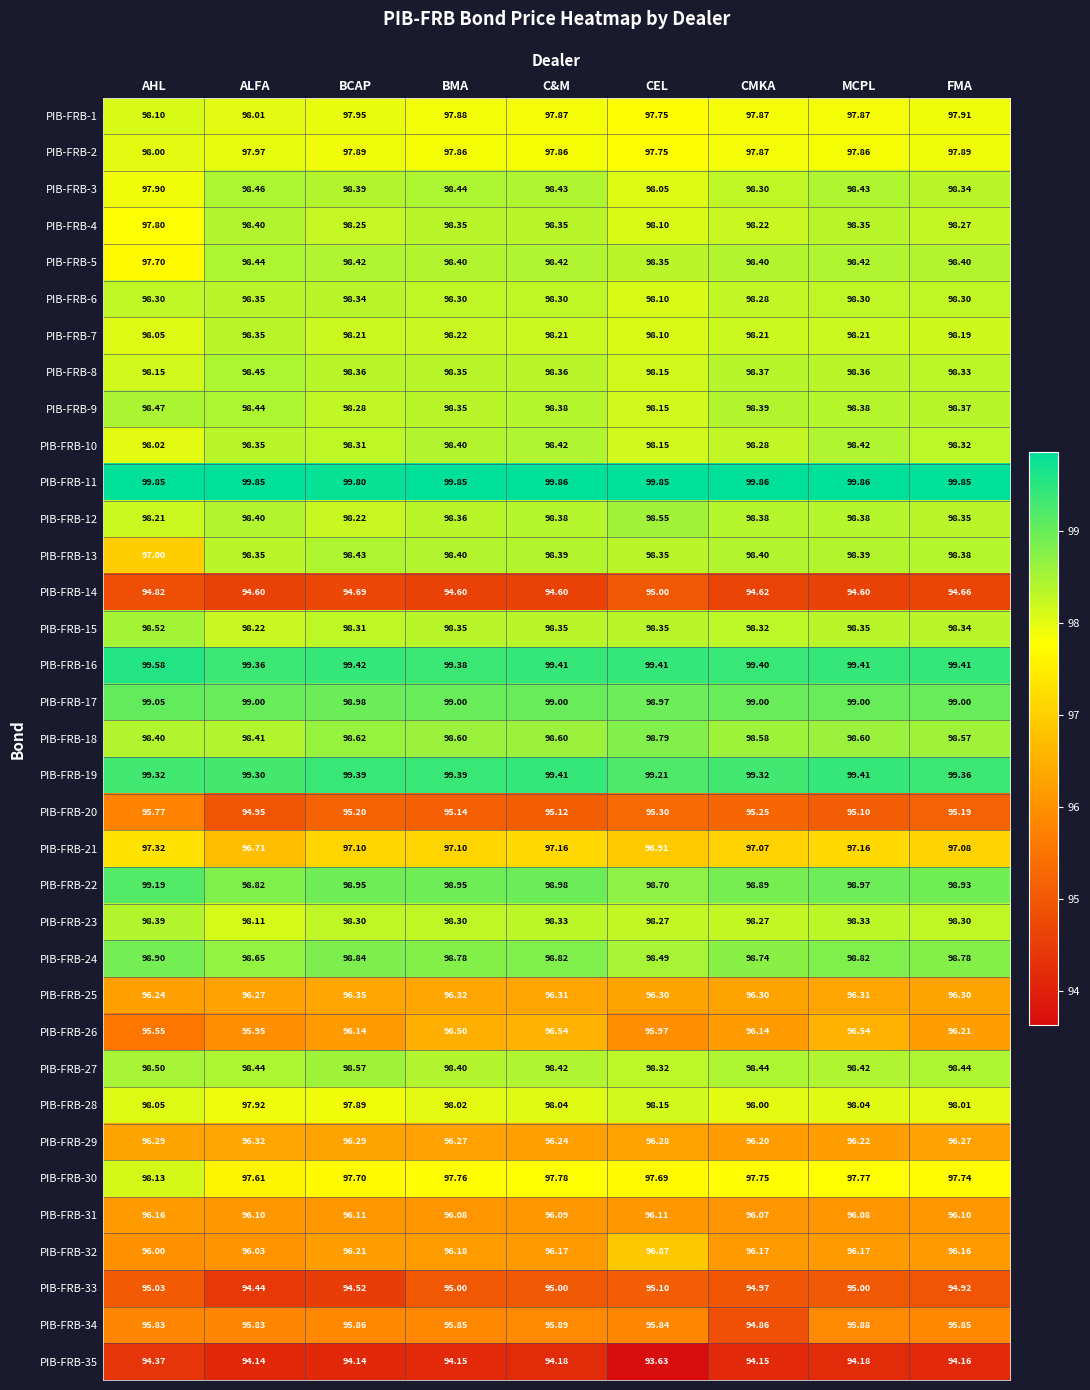

What is the smallest value displayed?

93.6